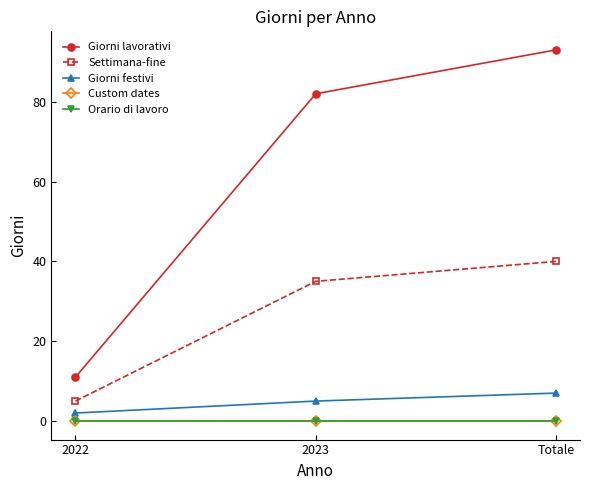

Rank the series at 2023 from lowest to highest value.

Custom dates, Orario di lavoro, Giorni festivi, Settimana-fine, Giorni lavorativi